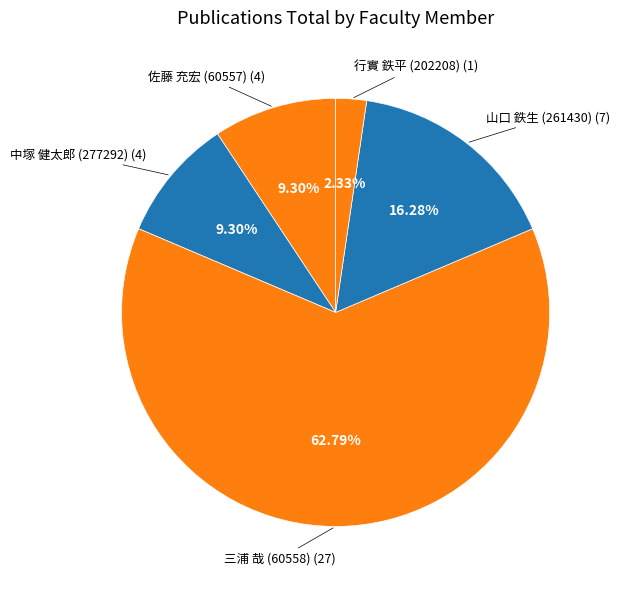

What is the largest slice in the pie chart?

三浦 哉 (60558)